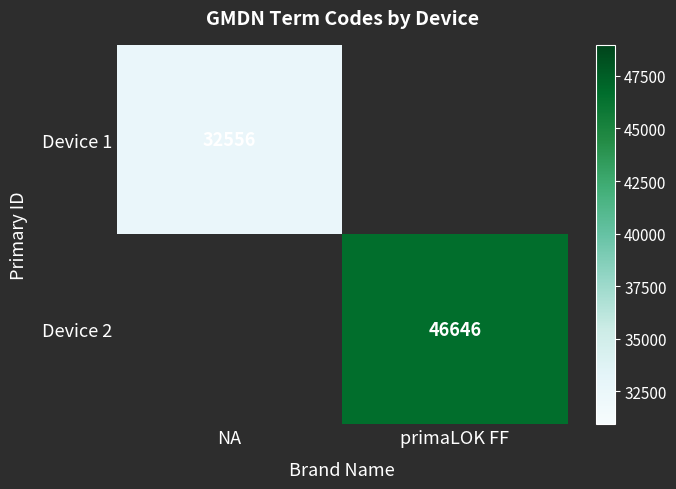

Is it true that Device 1 equals 16987.9 at NA?

False